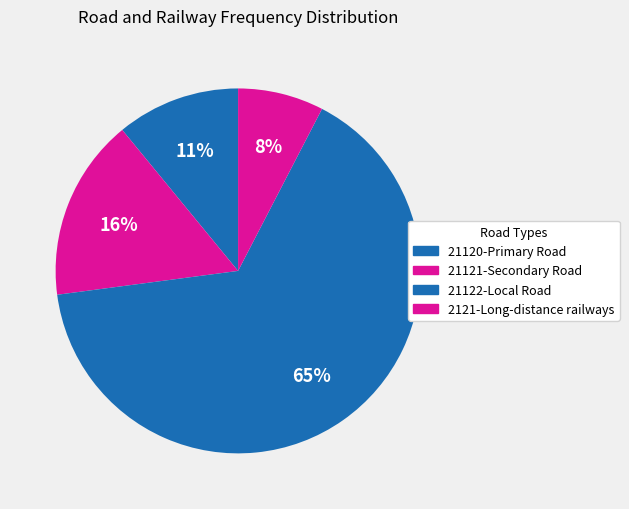

Which slice is the largest?

21122-Local Road